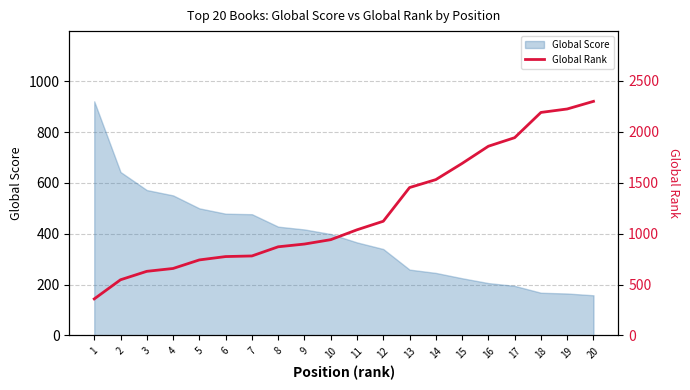

Reading right to left, what are all the values shown in this chart?

20=2300	19=2225	18=2191	17=1943	16=1859	15=1690	14=1531	13=1453	12=1122	11=1038	10=941	9=898	8=871	7=781	6=775	5=742	4=658	3=630	2=547	1=359